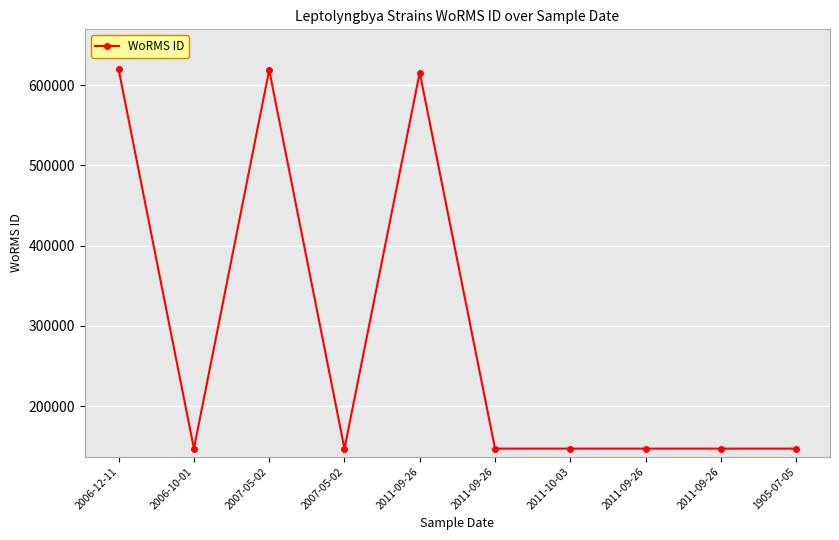

How many data points does each series have?

10